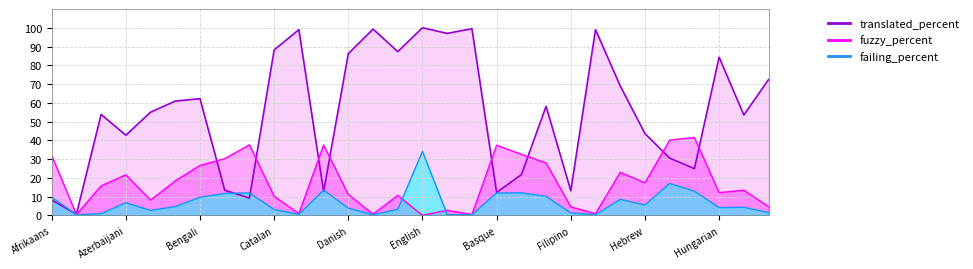

The translated_percent series shows 96.3 at Finnish. True or false?

False